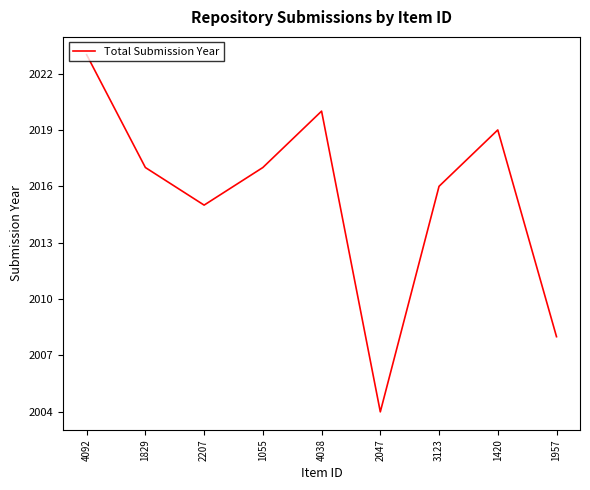

What is the smallest value displayed?

2004